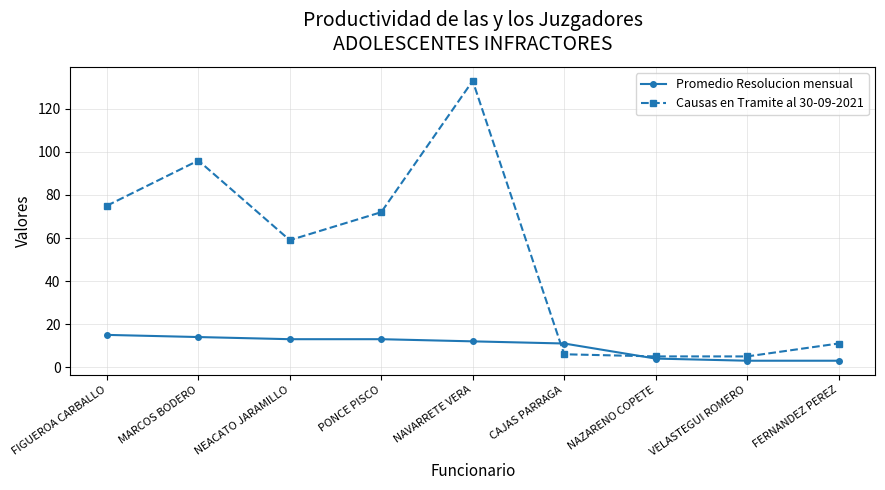

Which series changed the most between PONCE PISCO and NAVARRETE VERA?

Causas en Tramite al 30-09-2021